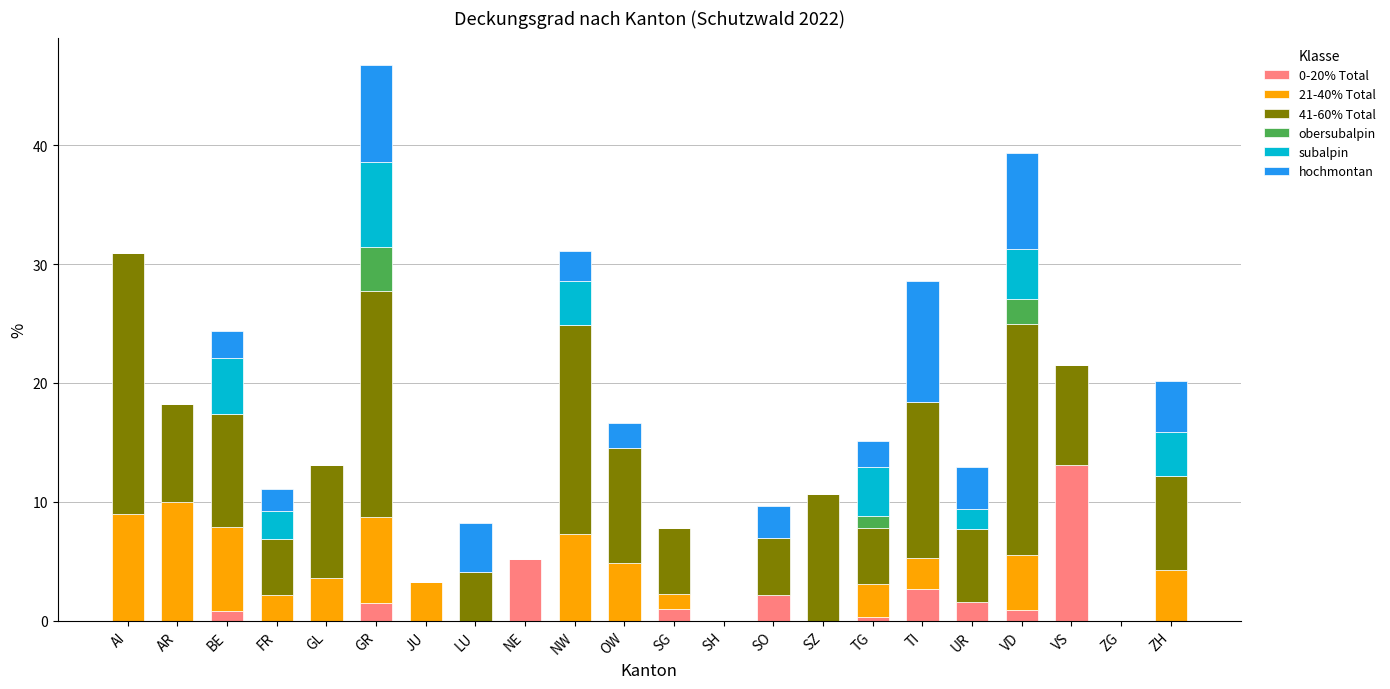

At which label does 0-20% Total reach its peak?

VS